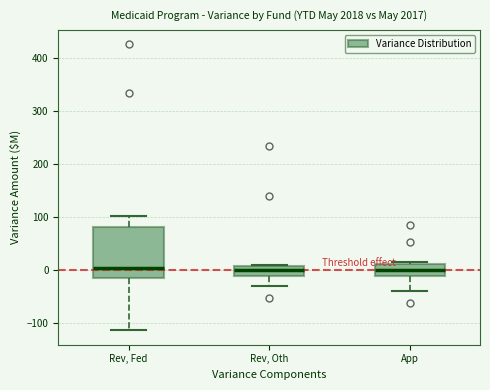

Reading left to right, read every box against the y-axis: the position of its median line, the range the box covers, and the ends of its whiskers. The values are not printed on the chart, so give them approximately, as read against the axis.

Rev, Fed: median 0, box -20 to 80, whiskers -110 to 100
Rev, Oth: median 0, box -10 to 10, whiskers -30 to 10
App: median 0, box -10 to 10, whiskers -40 to 10 (just above the box's upper edge)